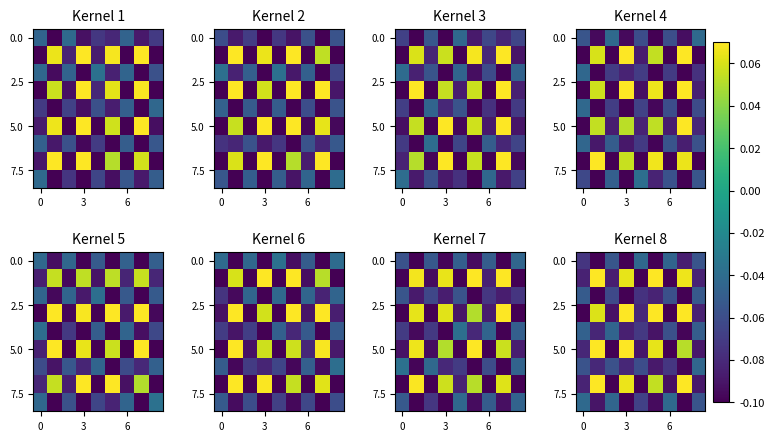

At how many categories does at least one series exceed 0?

4